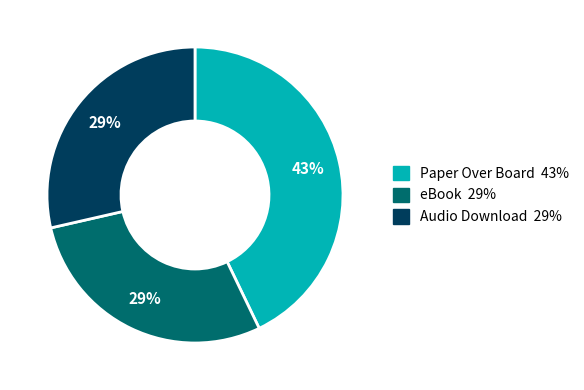

Count the number of slices in the pie.

3